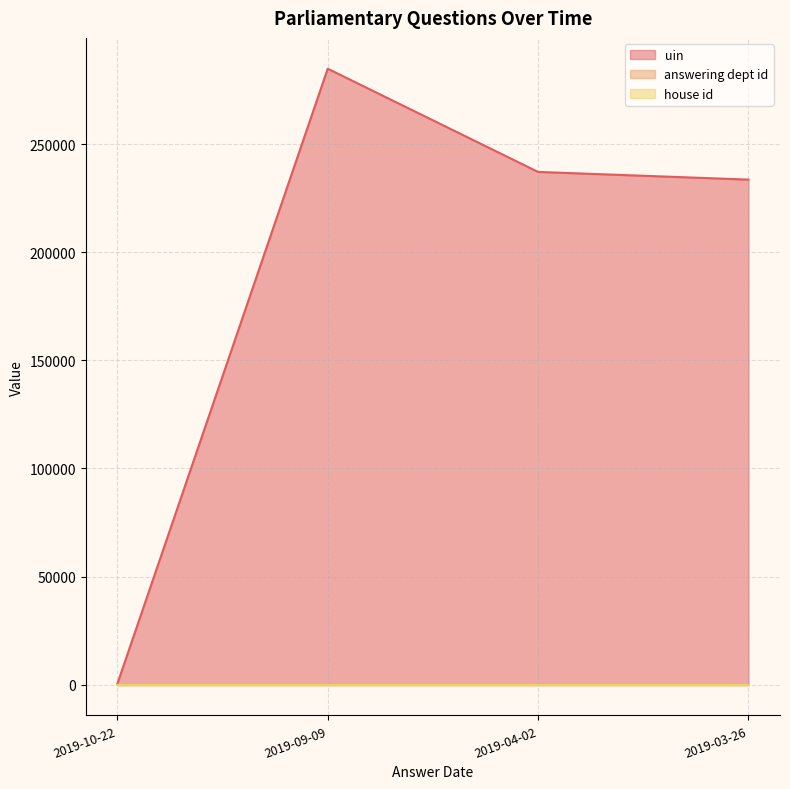

What is the average value of the uin series?

189026